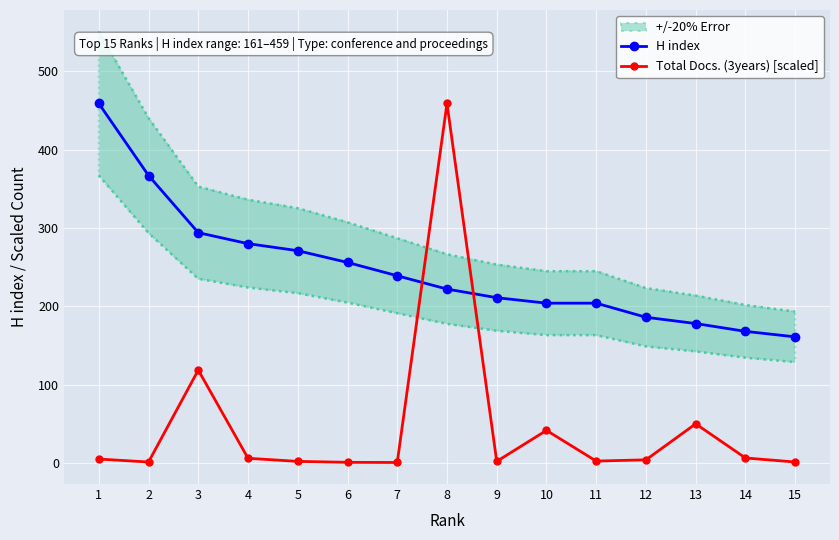

Which series ends up on top after the final intersection of Total Docs. (3years) [scaled] and H index?

H index